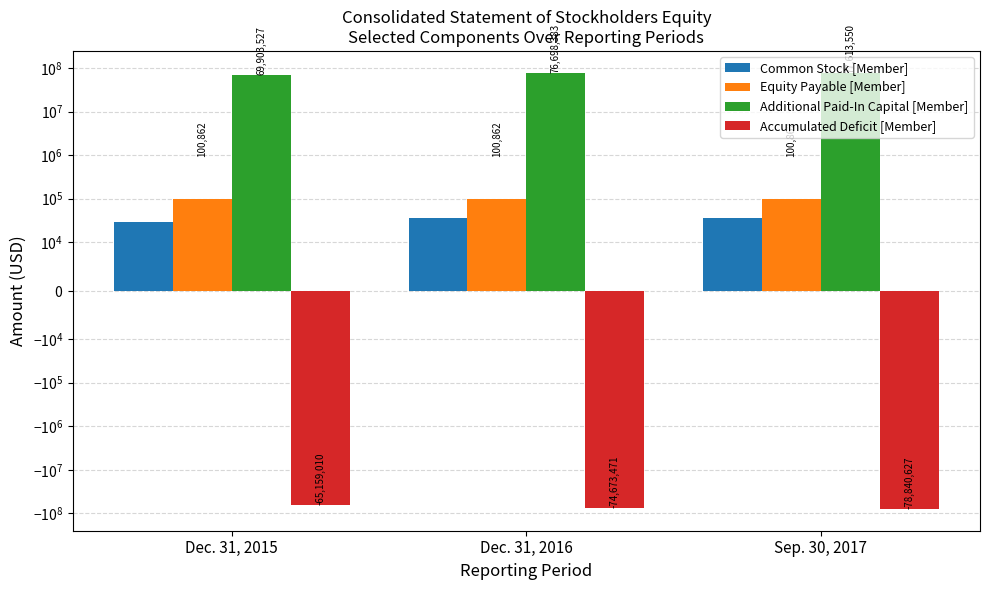

Reading right to left, transcribe all the data shown in this chart.

Common Stock [Member]: Sep. 30, 2017=36757	Dec. 31, 2016=36389	Dec. 31, 2015=28788
Equity Payable [Member]: Sep. 30, 2017=100862	Dec. 31, 2016=100862	Dec. 31, 2015=100862
Additional Paid-In Capital [Member]: Sep. 30, 2017=77613550	Dec. 31, 2016=76698383	Dec. 31, 2015=69903527
Accumulated Deficit [Member]: Sep. 30, 2017=-78840627	Dec. 31, 2016=-74673471	Dec. 31, 2015=-65159010